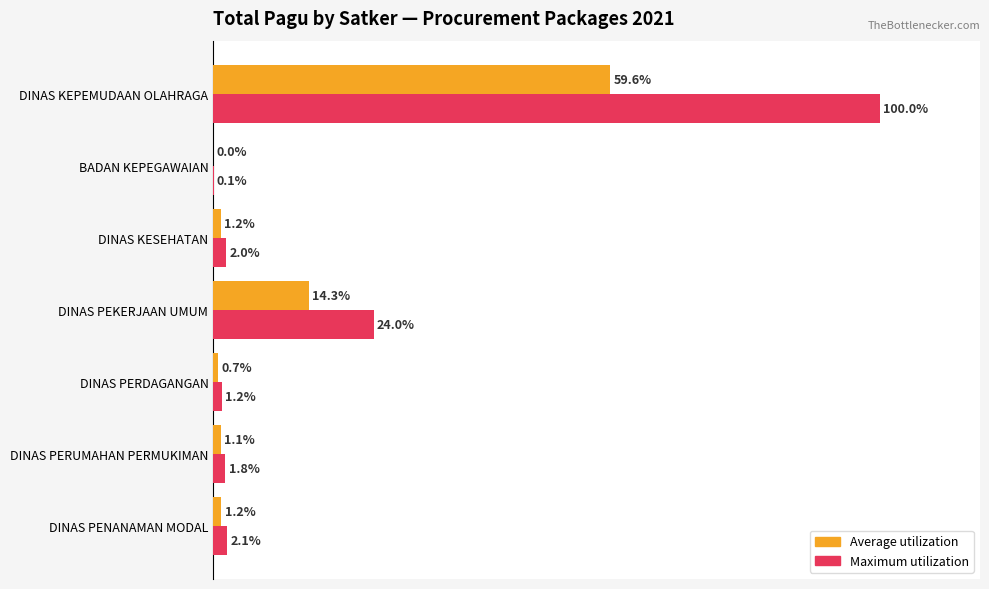

Which category has the highest value across all series?

DINAS KEPEMUDAAN OLAHRAGA